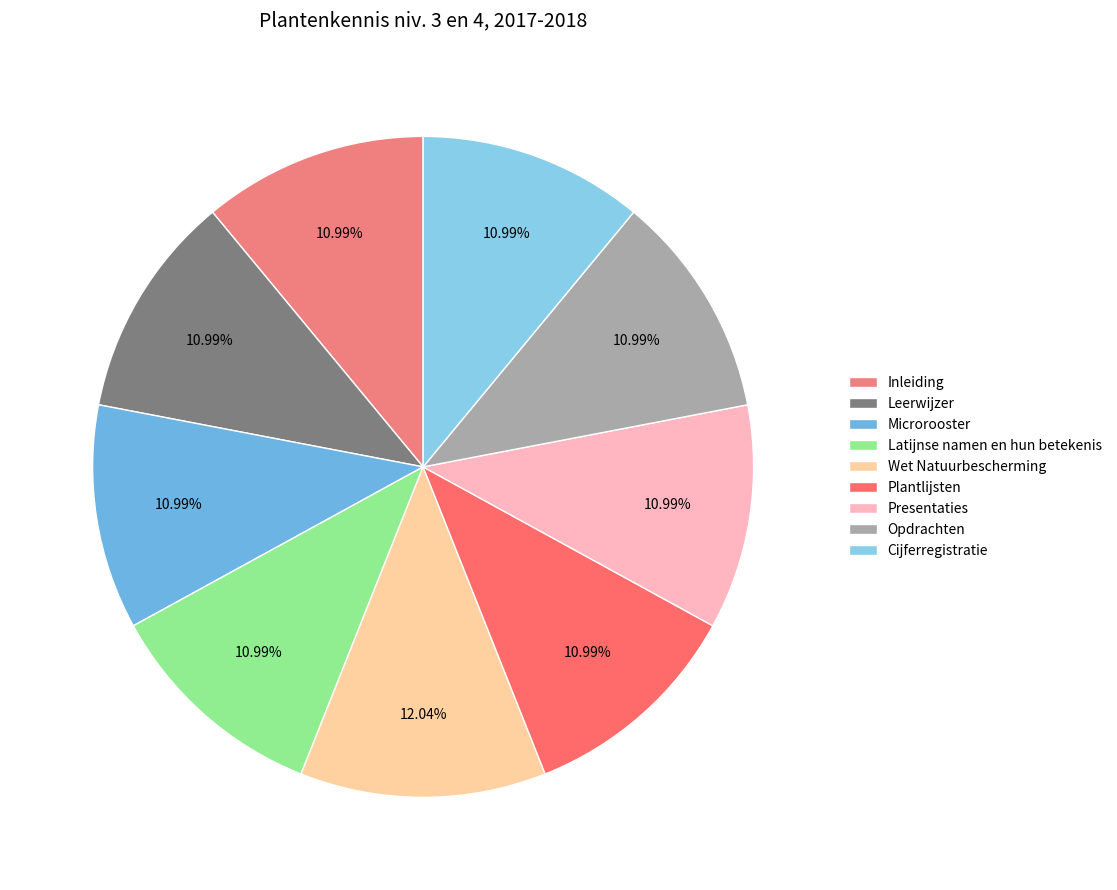

Does any single category account for the majority?

No